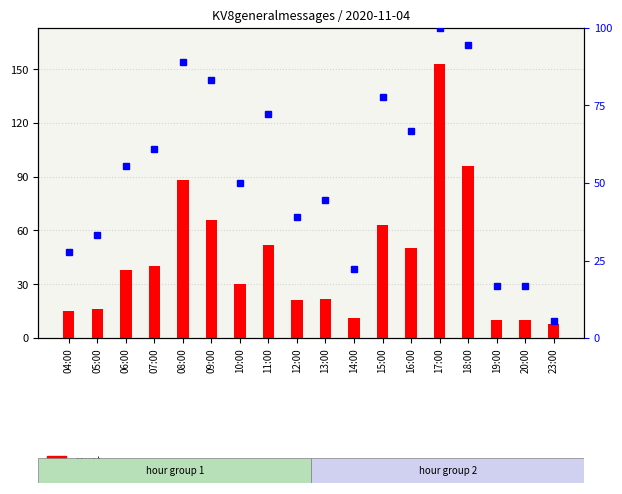

Is the value of count at 18:00 greater than the value of percentile rank within the sample at 17:00?

No